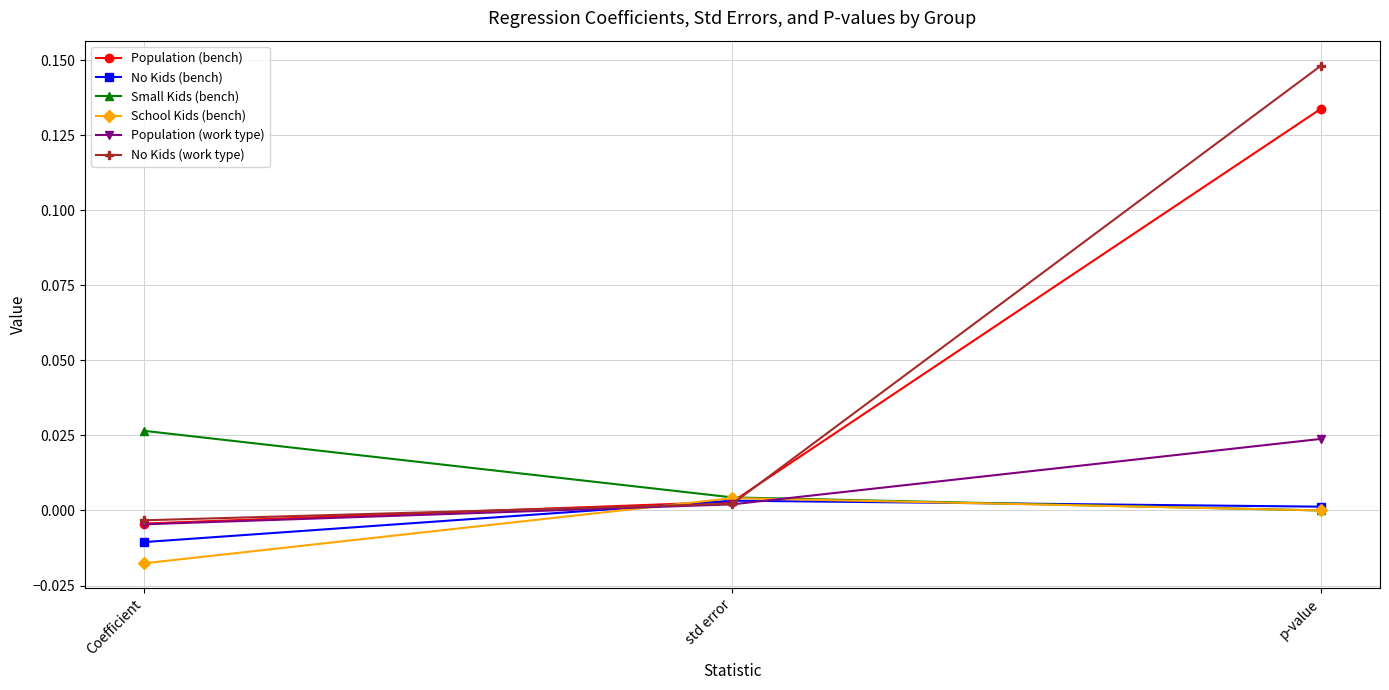

At which category is the sum across all series the highest?

p-value